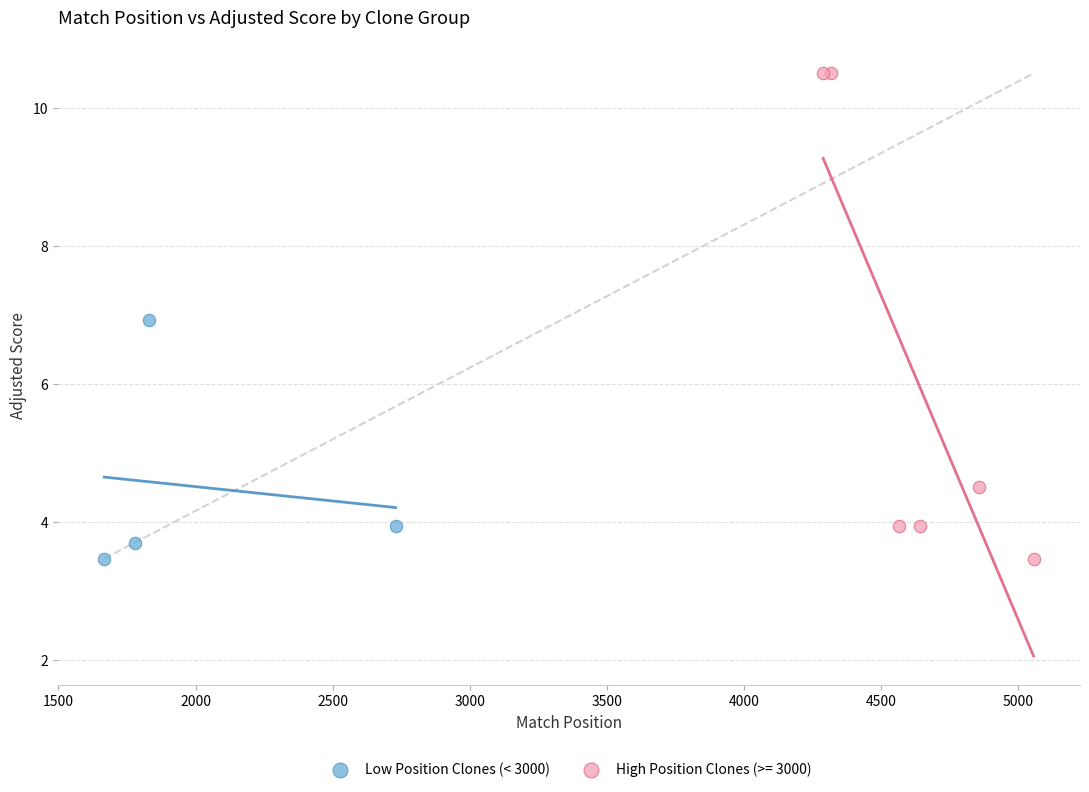

Which series contains the highest Y value?

High Position Clones (>= 3000)